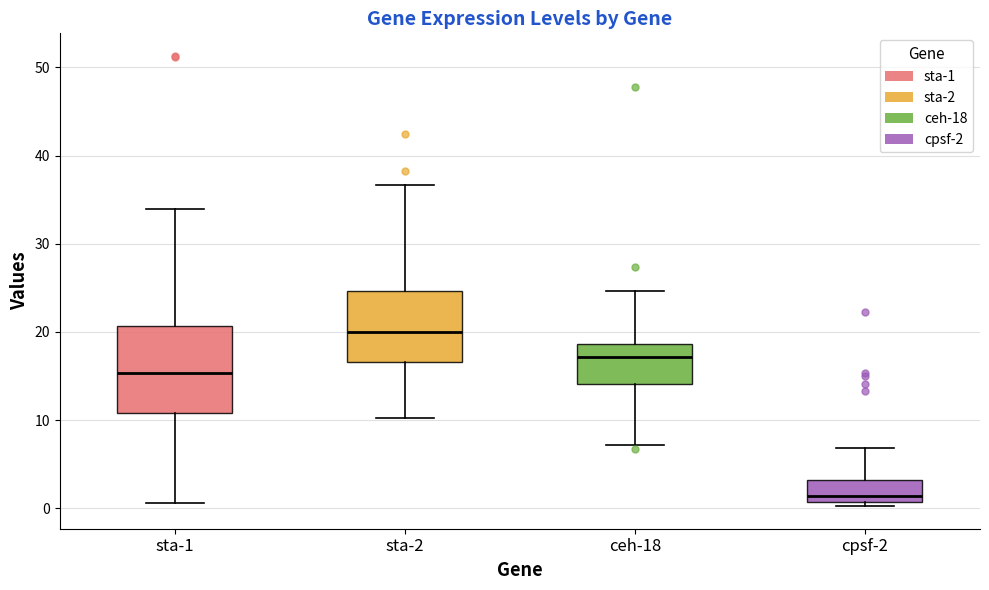

Reading left to right, read every box against the y-axis: the position of its median line, the range the box covers, and the ends of its whiskers. The values are not printed on the chart, so give them approximately, as read against the axis.

sta-1: median 15, box 11 to 21, whiskers 1 to 34
sta-2: median 20, box 17 to 25, whiskers 10 to 37
ceh-18: median 17, box 14 to 19, whiskers 7 to 25
cpsf-2: median 1 (just above the box's lower edge), box 1 to 3, whiskers 0 to 7